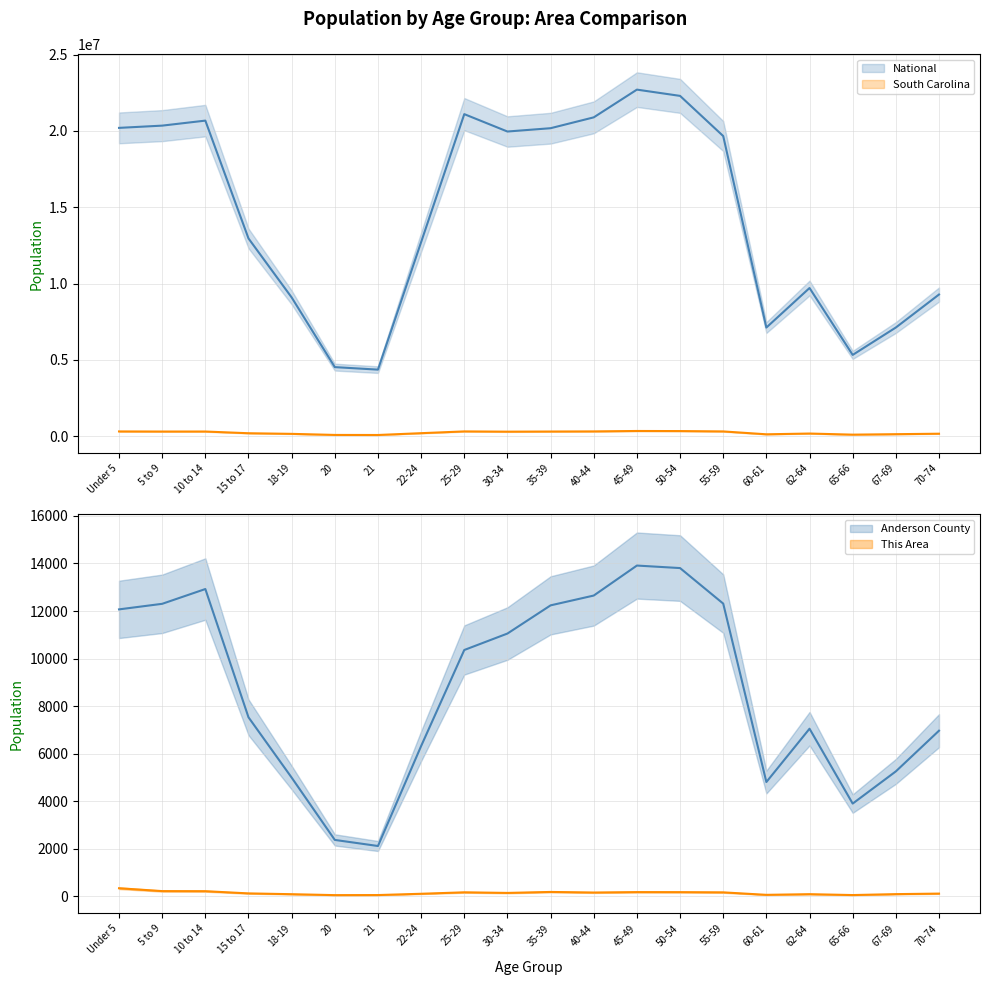

Which category has the lowest value across all series?

20